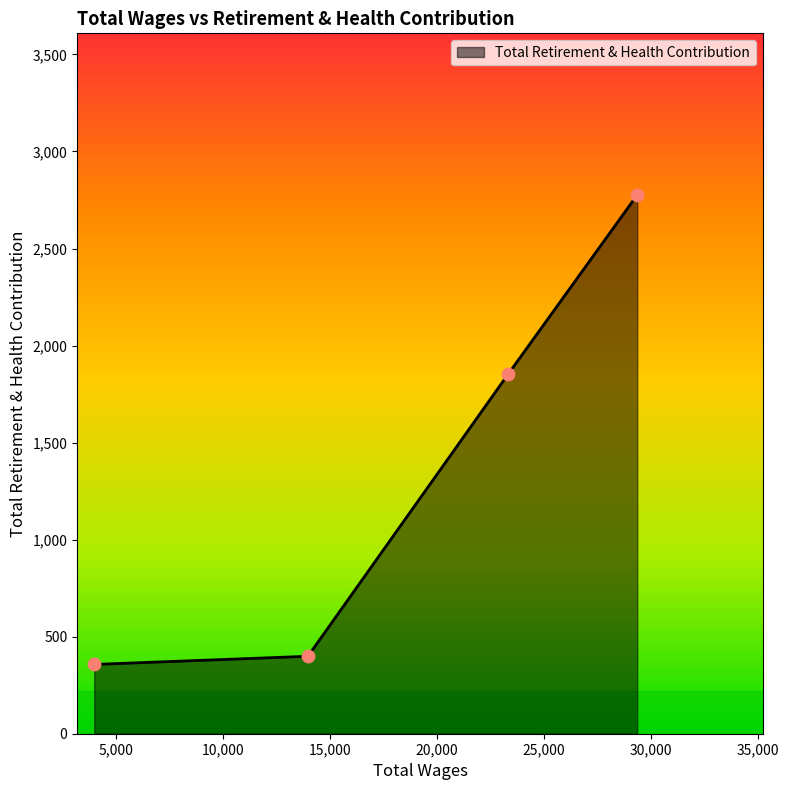

What is the difference between the second highest and second lowest values?

1456